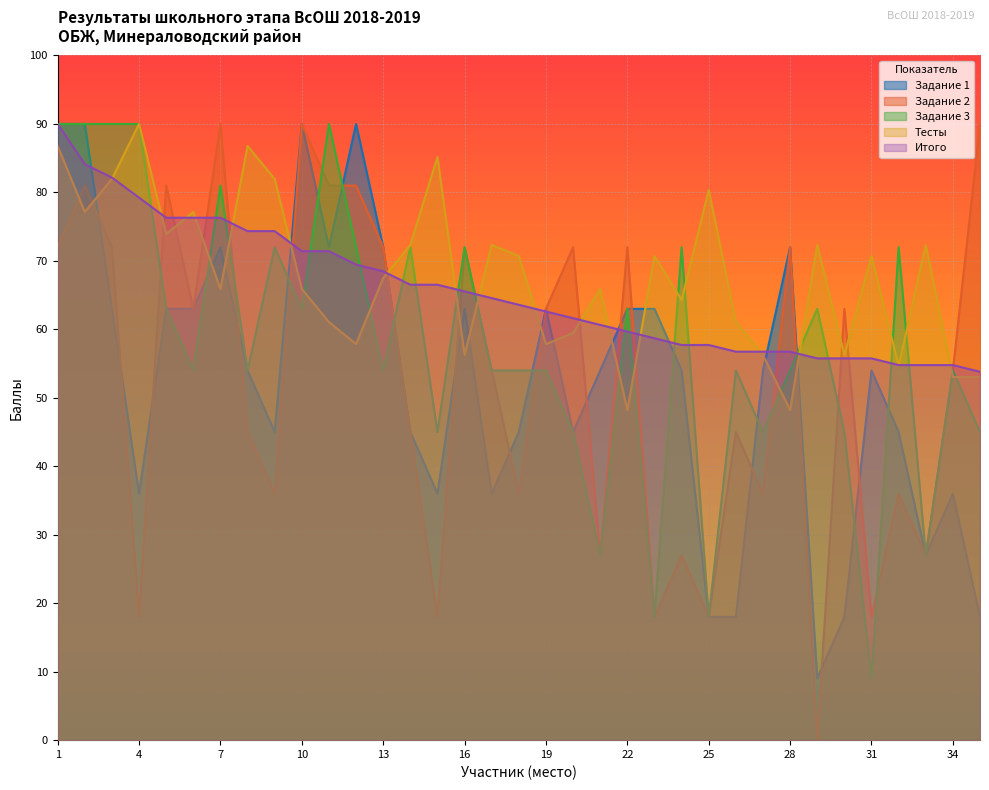

What is the spread (max minus min) of values at 32?

36.0